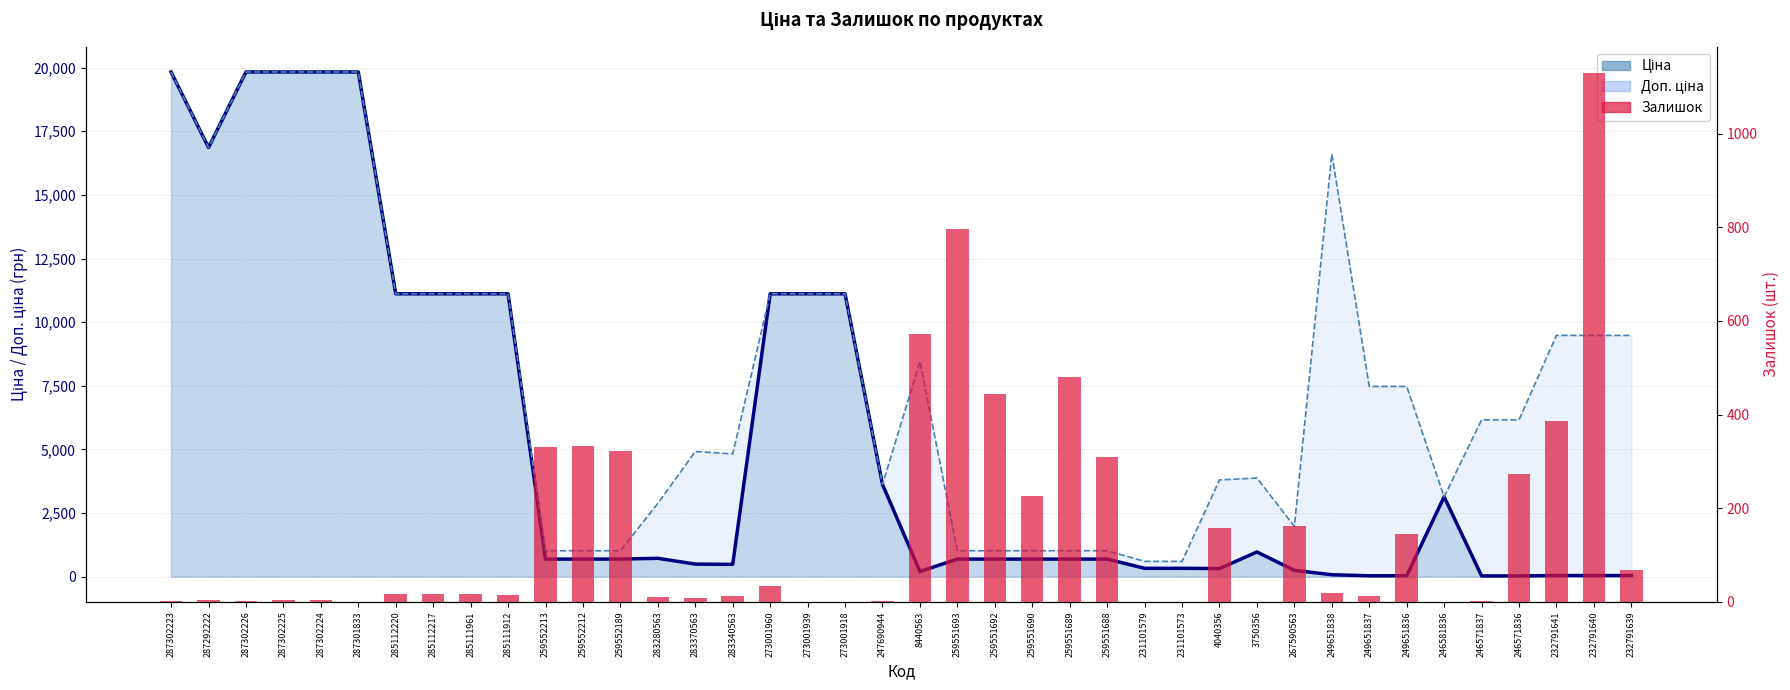

What is the label of the 22nd bar from the right?

273001918